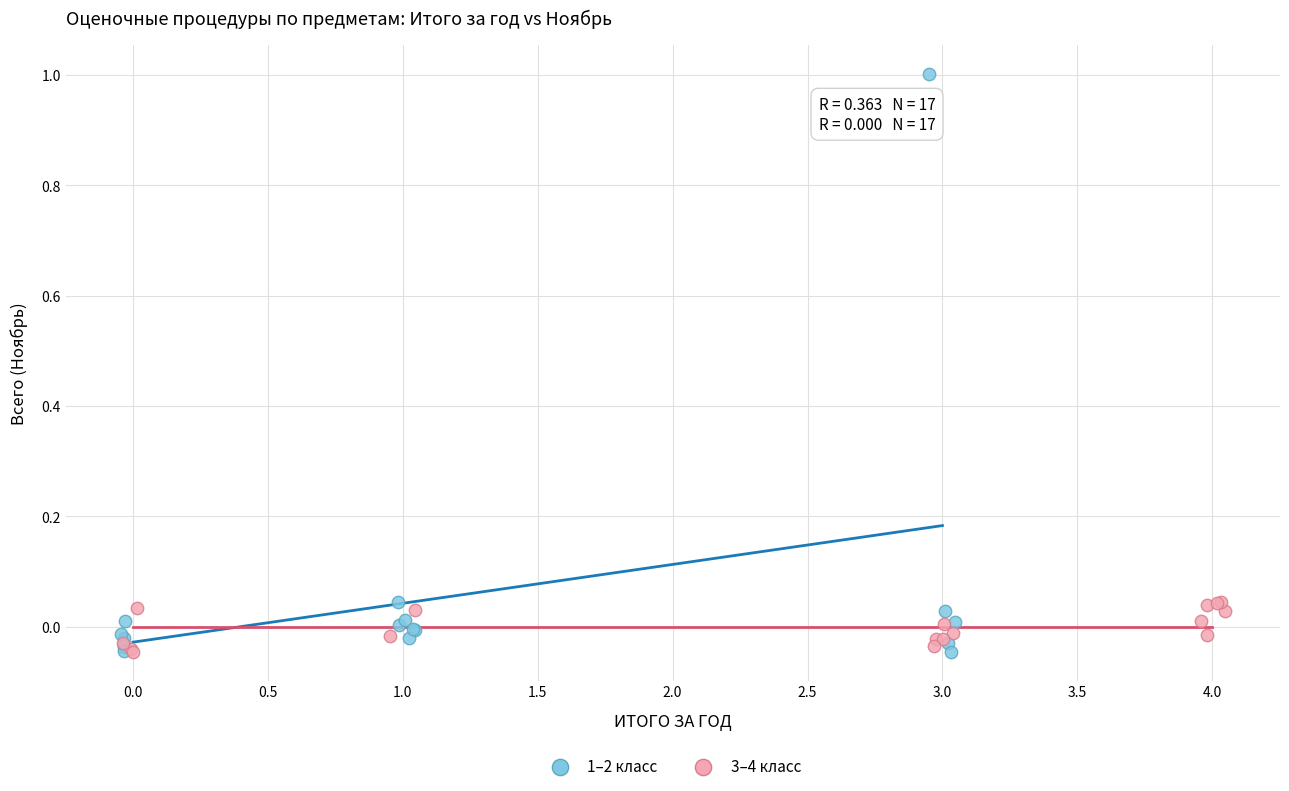

Which series contains the highest Y value?

1–2 класс